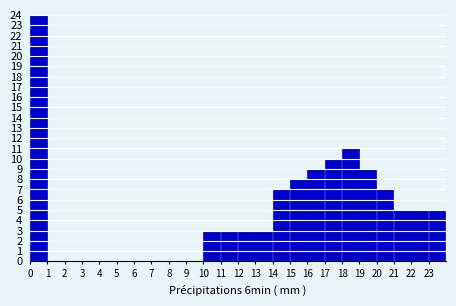

Reading left to right, list every bar in this chart as the range it spans on the x-axis followed by its height. The values are not printed on the chart, so give them approximately, as read against the axis.

0 to 1: 24
1 to 2: 0
2 to 3: 0
3 to 4: 0
4 to 5: 0
5 to 6: 0
6 to 7: 0
7 to 8: 0
8 to 9: 0
9 to 10: 0
10 to 11: 3
11 to 12: 3
12 to 13: 3
13 to 14: 3
14 to 15: 7
15 to 16: 8
16 to 17: 9
17 to 18: 10
18 to 19: 11
19 to 20: 9
20 to 21: 7
21 to 22: 5
22 to 23: 5
23 to 24: 5